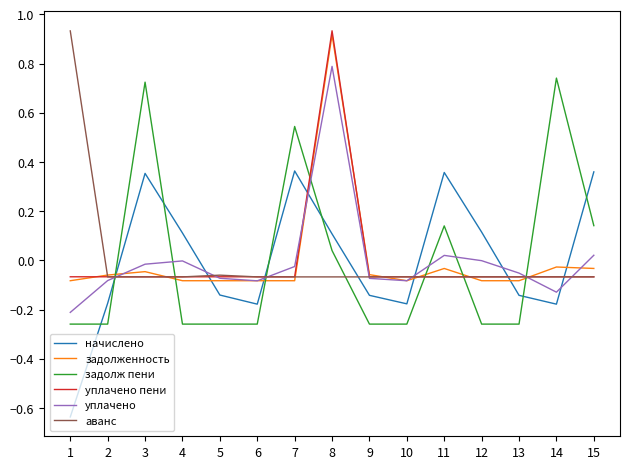

The аванс series shows -0.1 at 11. True or false?

True